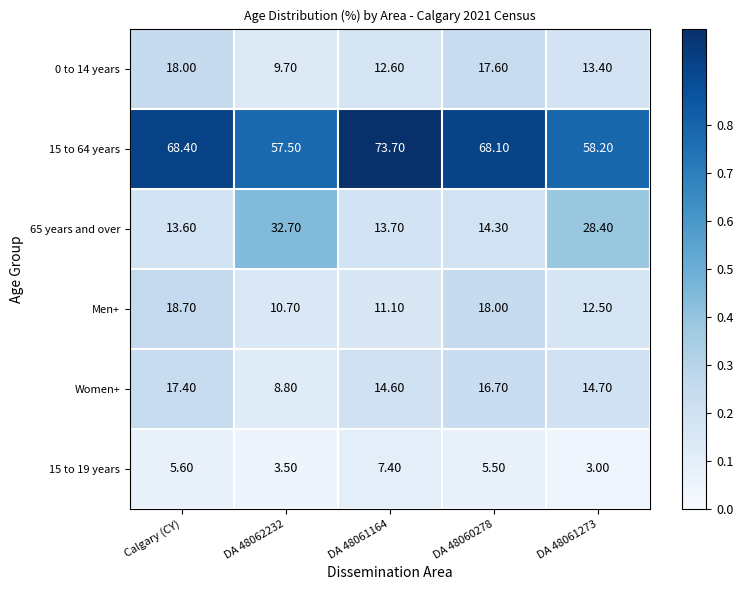

Which series changed the most between DA 48061164 and DA 48061273?

15 to 64 years